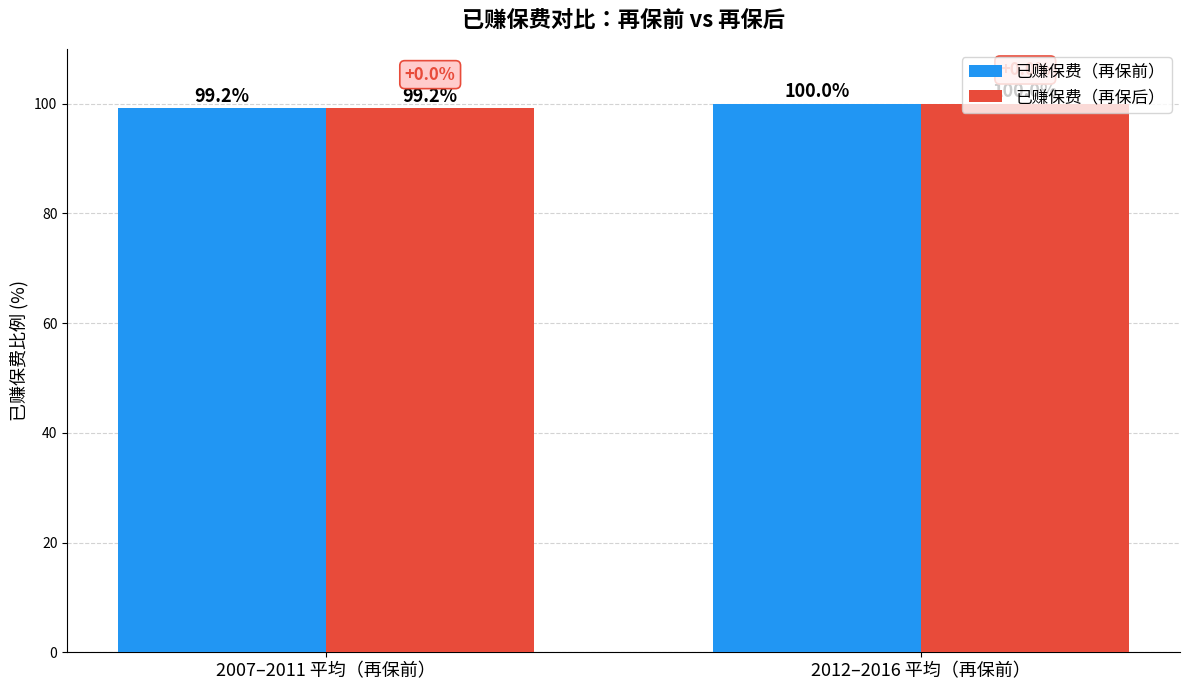

At which category is the sum across all series the highest?

2012–2016 平均（再保前）